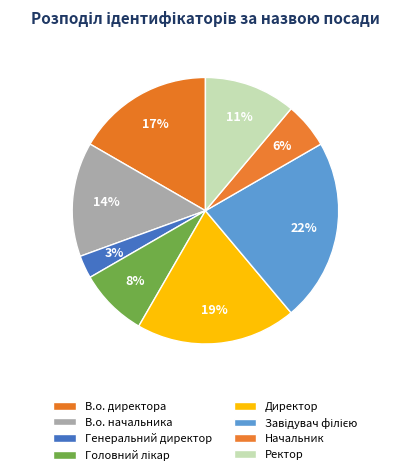

How many slices are in this pie chart?

8